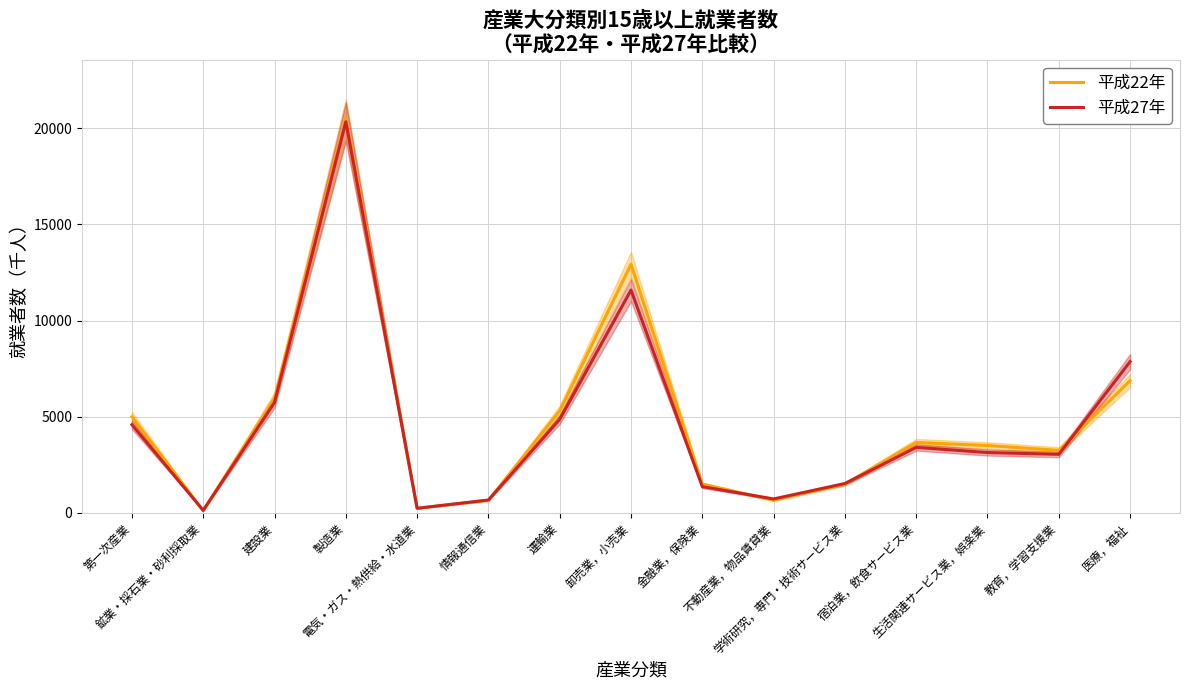

What is the difference between the maximum and second lowest values in the 平成27年 series?

20101